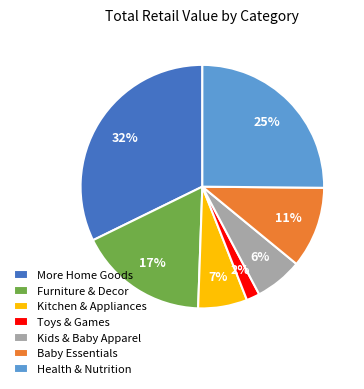

What is the largest slice in the pie chart?

More Home Goods